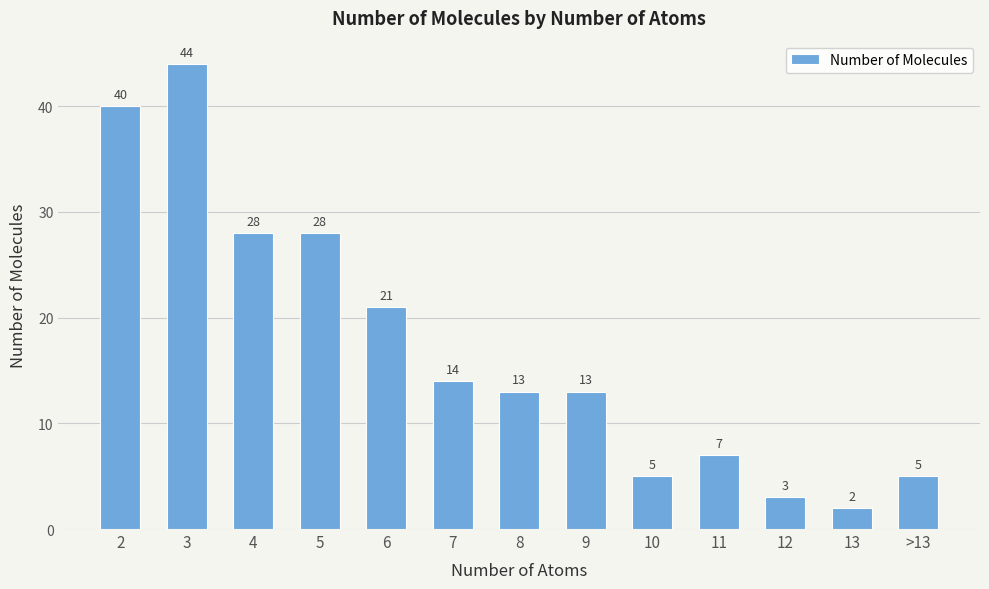

True or false: the data shows 19 at 8.

False